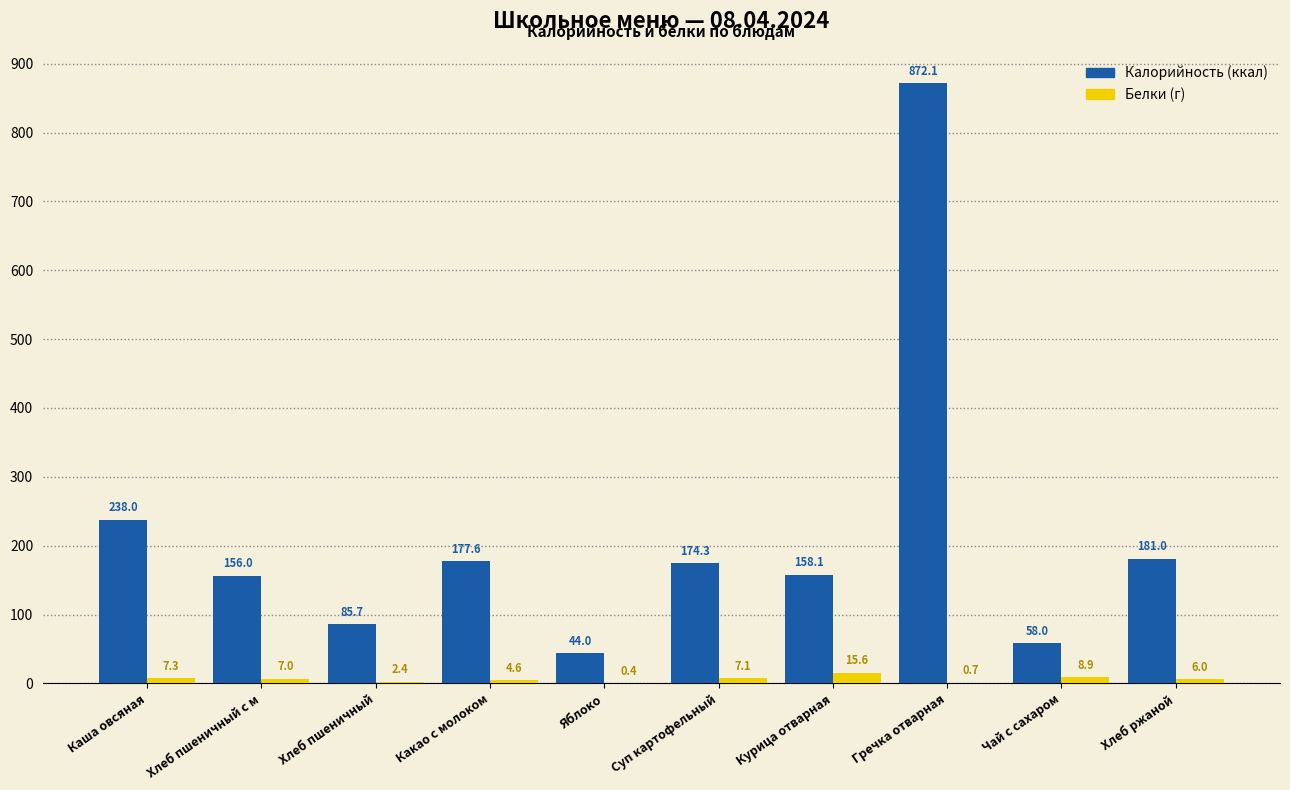

At which category does the chart reach its peak across all series?

Гречка отварная